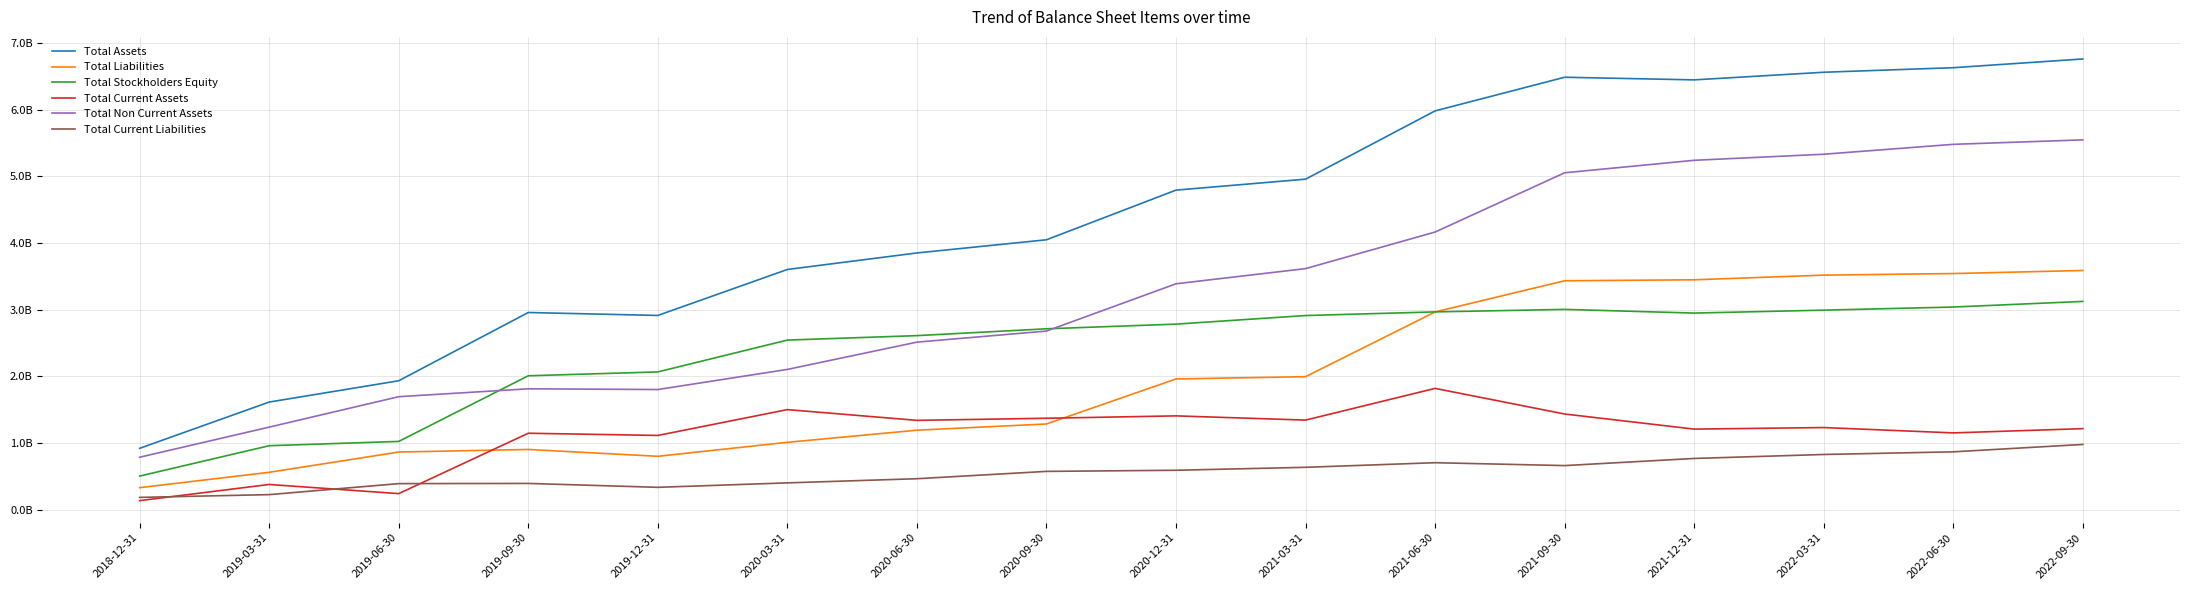

What are all the series names shown in the legend?

Total Assets, Total Liabilities, Total Stockholders Equity, Total Current Assets, Total Non Current Assets, Total Current Liabilities